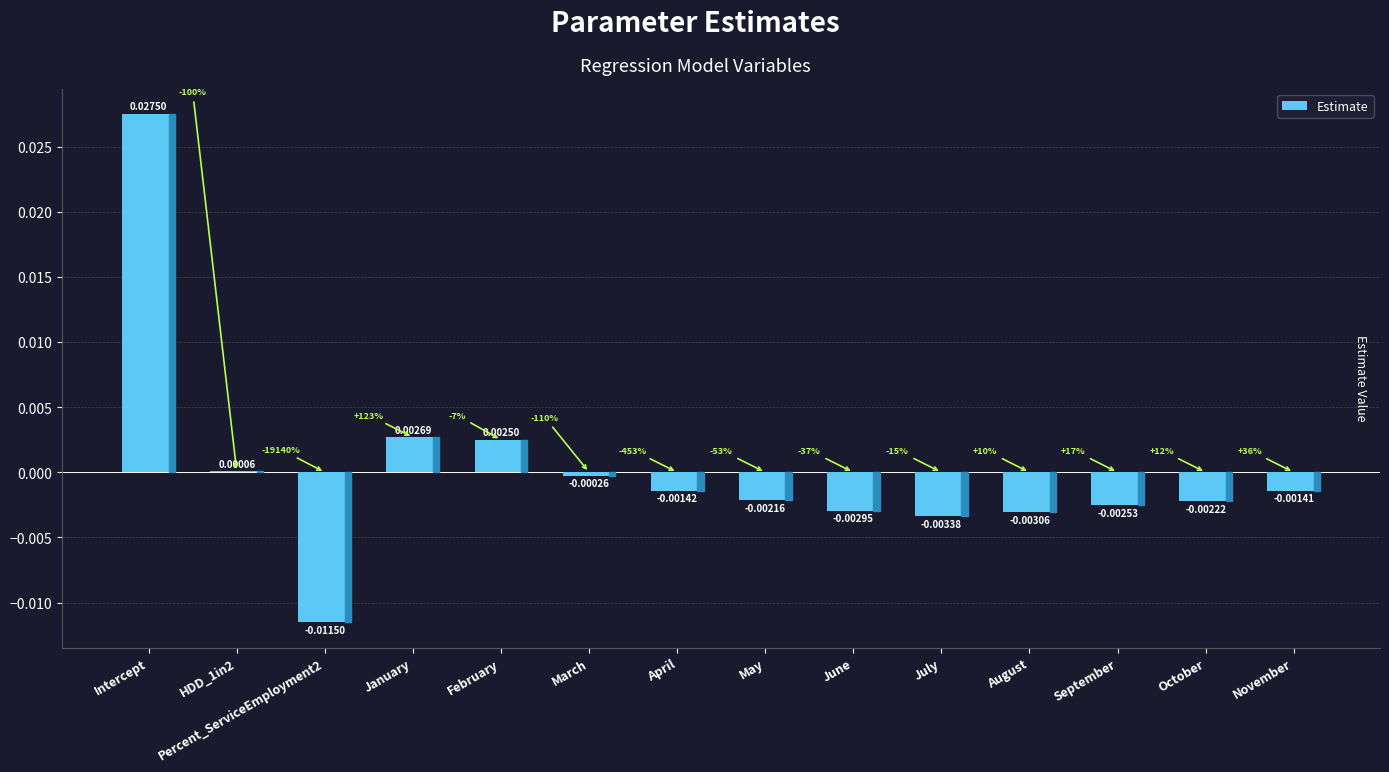

Which has a higher value, March or HDD_1in2?

HDD_1in2